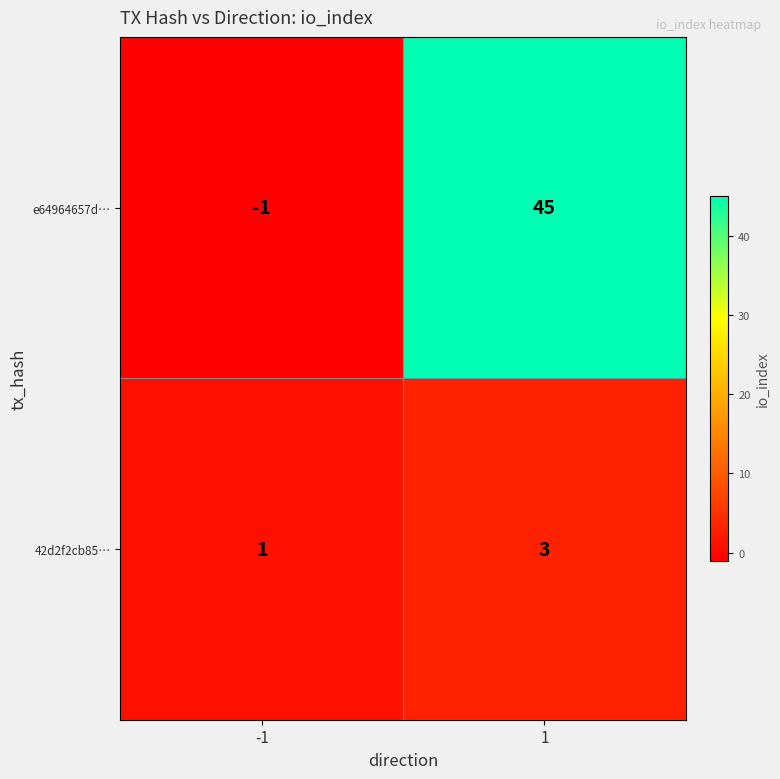

Which series has the widest spread of values?

e64964657d…